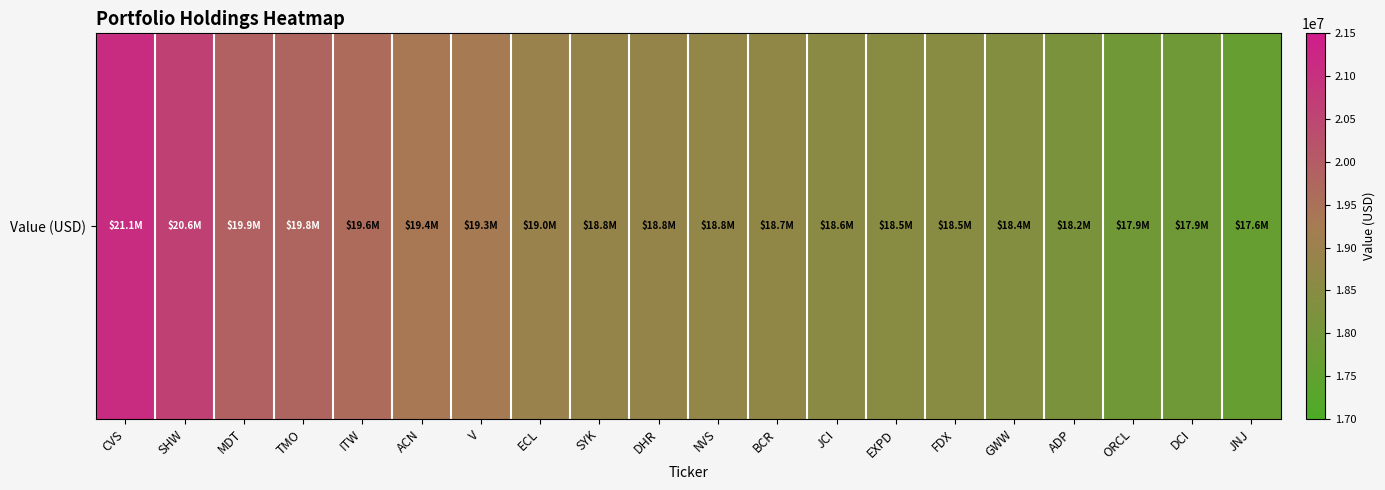

True or false: the data shows 18966000 at ECL.

True